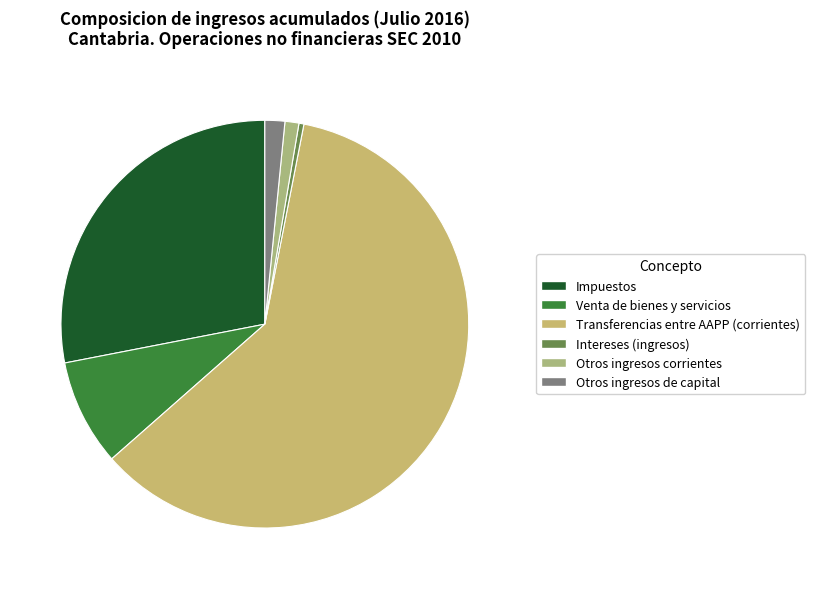

What percentage do Otros ingresos corrientes and Impuestos together represent?

29.2%